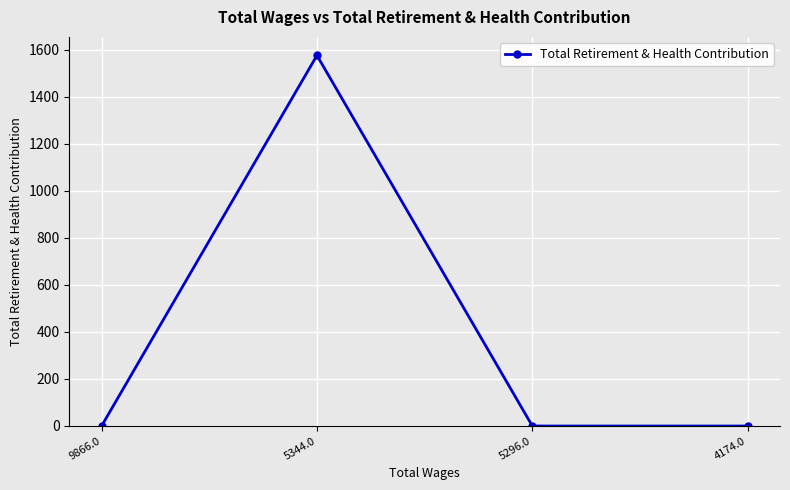

Reading left to right, what are all the values shown in this chart?

0	1575	0	0